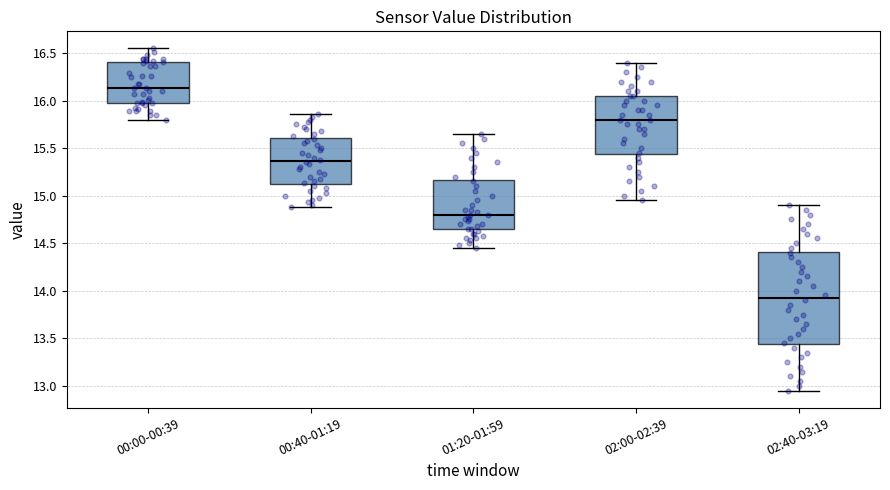

Reading left to right, read every box against the y-axis: the position of its median line, the range the box covers, and the ends of its whiskers. The values are not printed on the chart, so give them approximately, as read against the axis.

00:00-00:39: median 16.15, box 16.00 to 16.40, whiskers 15.80 to 16.55
00:40-01:19: median 15.35, box 15.10 to 15.60, whiskers 14.90 to 15.85
01:20-01:59: median 14.80, box 14.65 to 15.15, whiskers 14.45 to 15.65
02:00-02:39: median 15.80, box 15.45 to 16.05, whiskers 14.95 to 16.40
02:40-03:19: median 13.95, box 13.45 to 14.40, whiskers 12.95 to 14.90